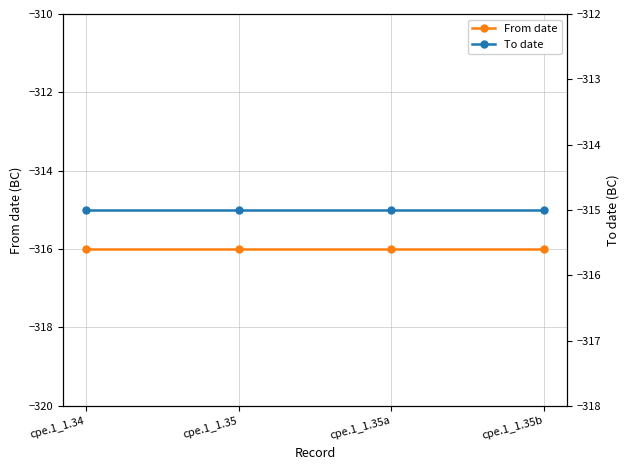

True or false: To date has more than 1 interior local peaks.

False